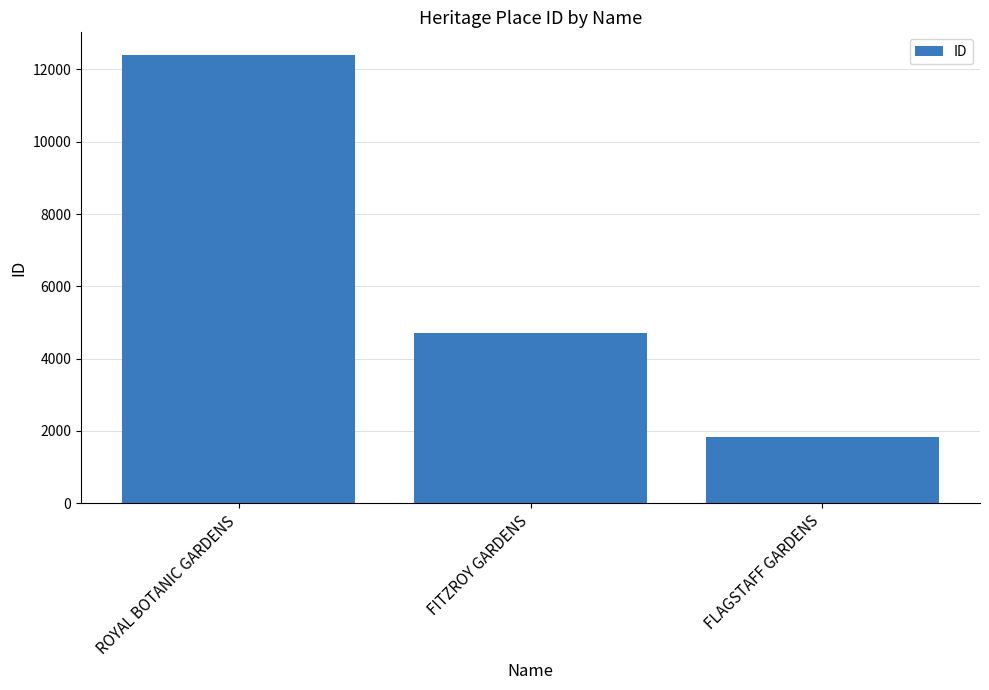

What is the value of the 3rd bar from the left?

1841